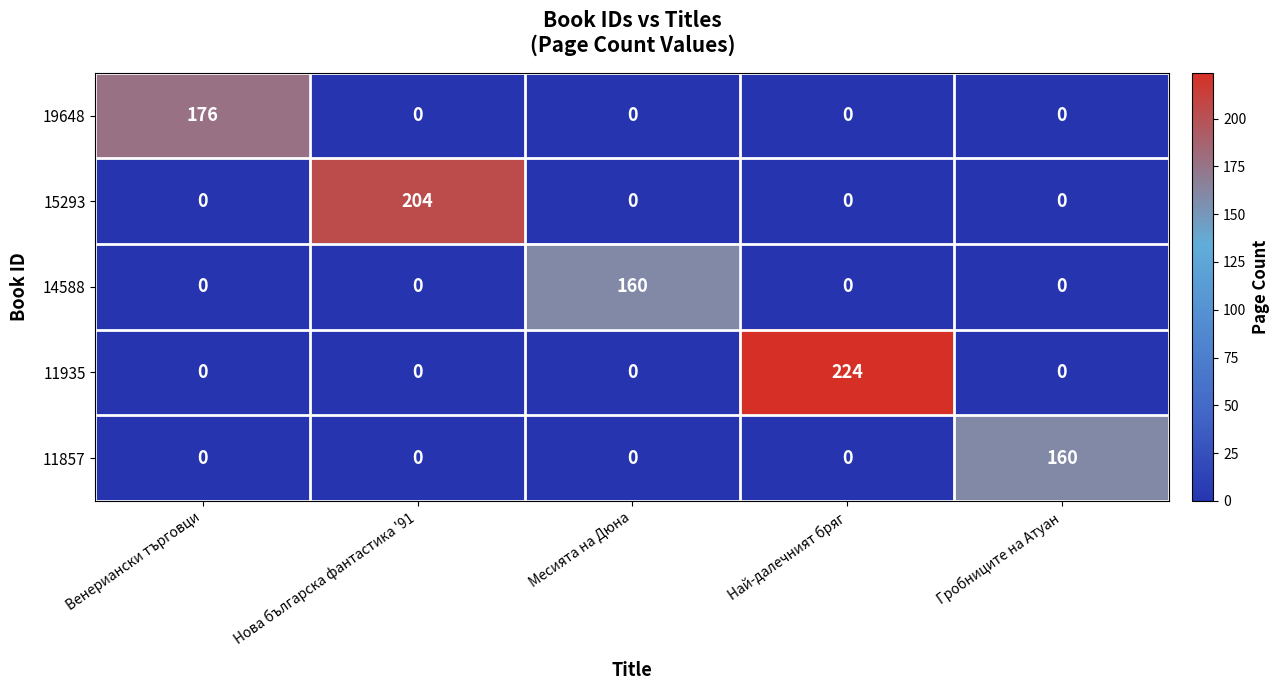

What is the sum of all 11857 values?

160